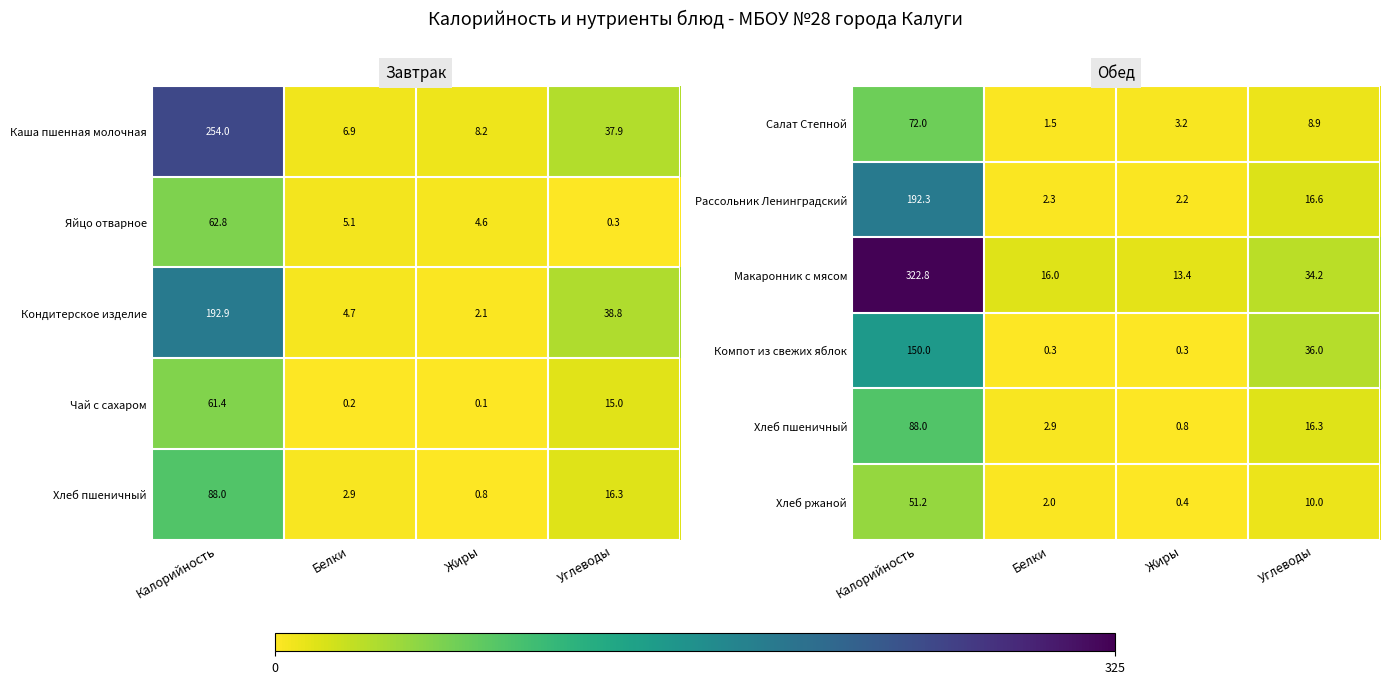

Is it true that Хлеб ржаной equals 10.0 at Углеводы?

True